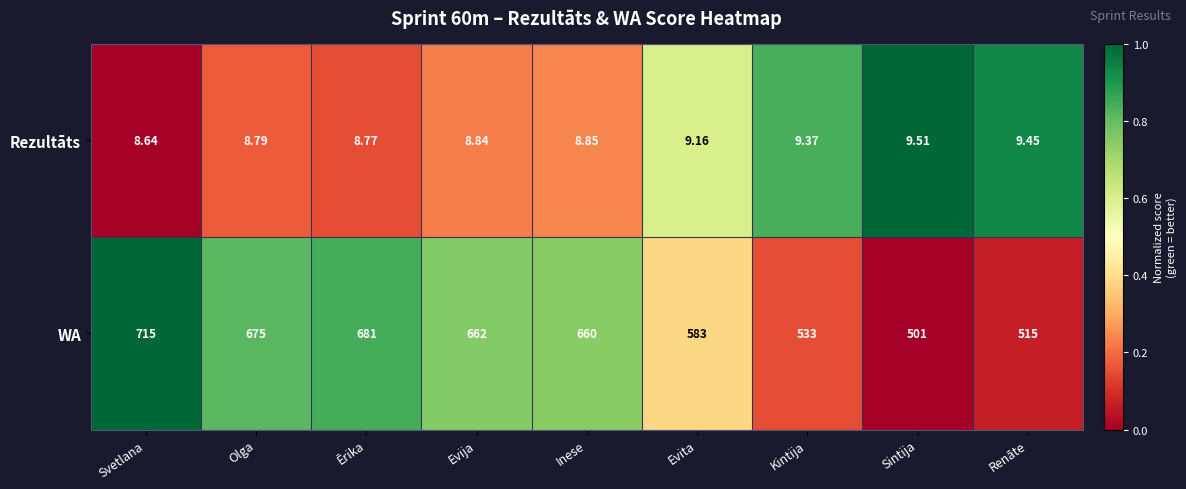

Count the number of data series in this chart.

2